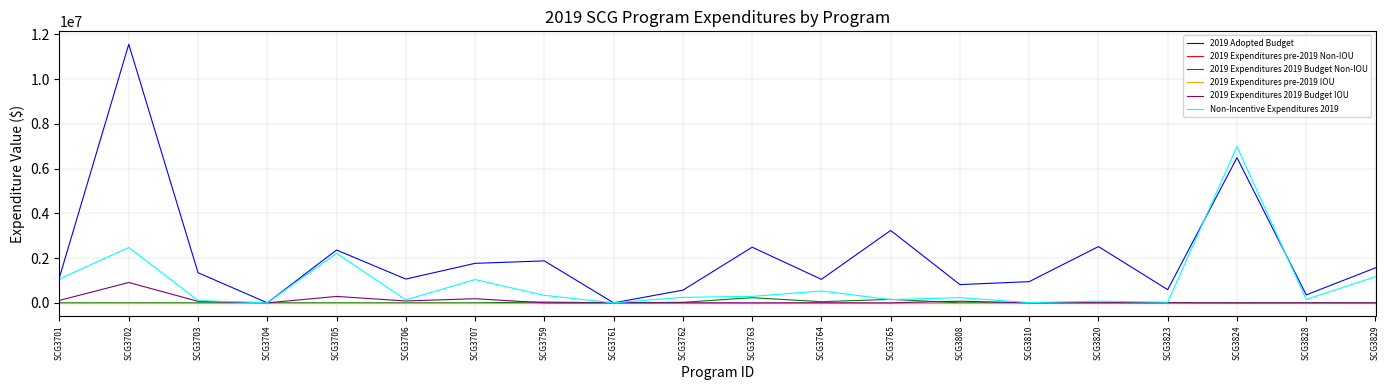

Is it true that 2019 Expenditures 2019 Budget Non-IOU equals 0.0 at SCG3701?

True